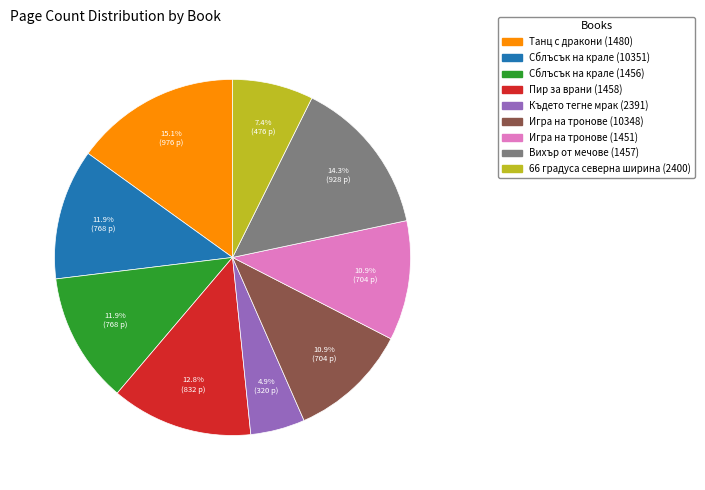

To the nearest percent, what is the difference between the Сблъсък на крале (1456) and Пир за врани (1458) slice percentages?

1%